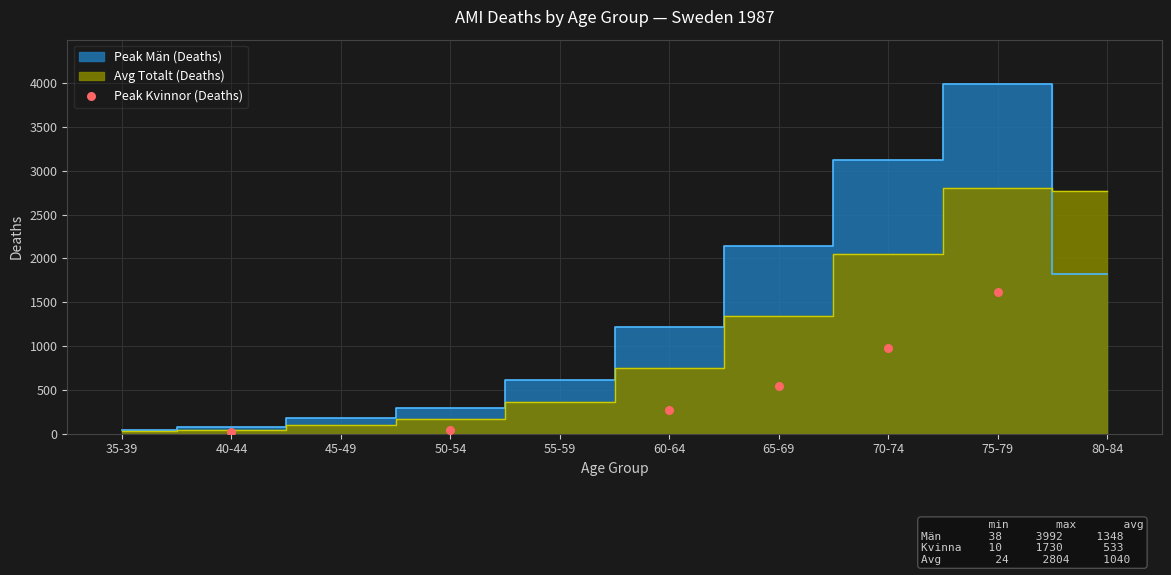

What Y value in the scatter plot is closest to 815?

980